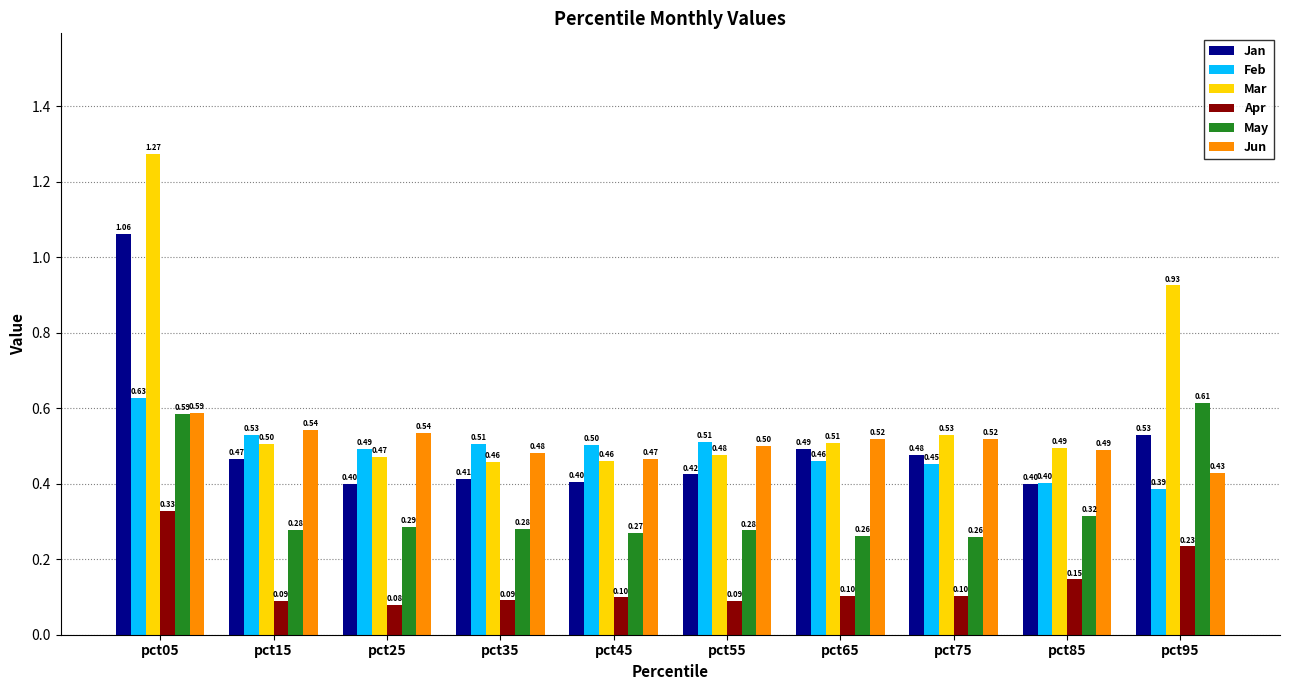

Which series changed the most between pct55 and pct65?

Jan